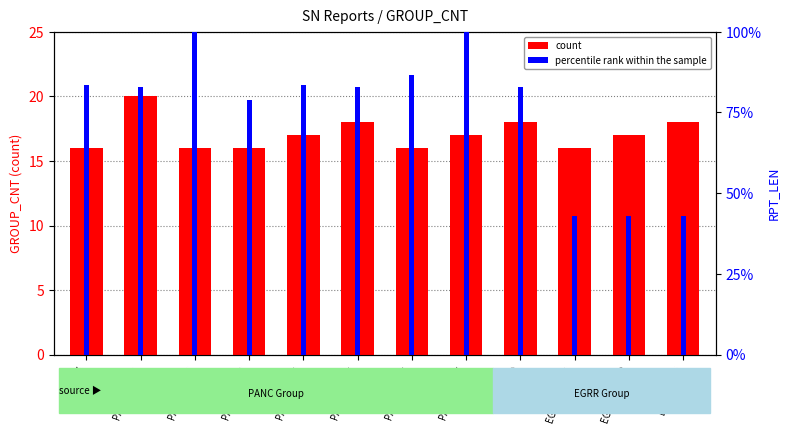

At how many categories does at least one series exceed 4?

12